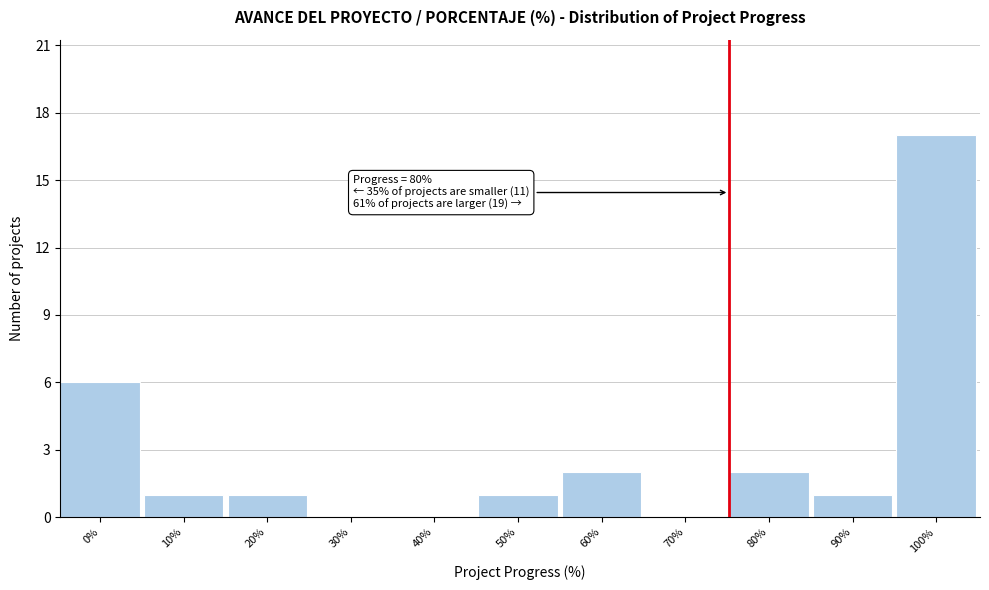

Reading right to left, extract all data points from this chart.

100%=17	90%=1	80%=2	70%=0	60%=2	50%=1	40%=0	30%=0	20%=1	10%=1	0%=6